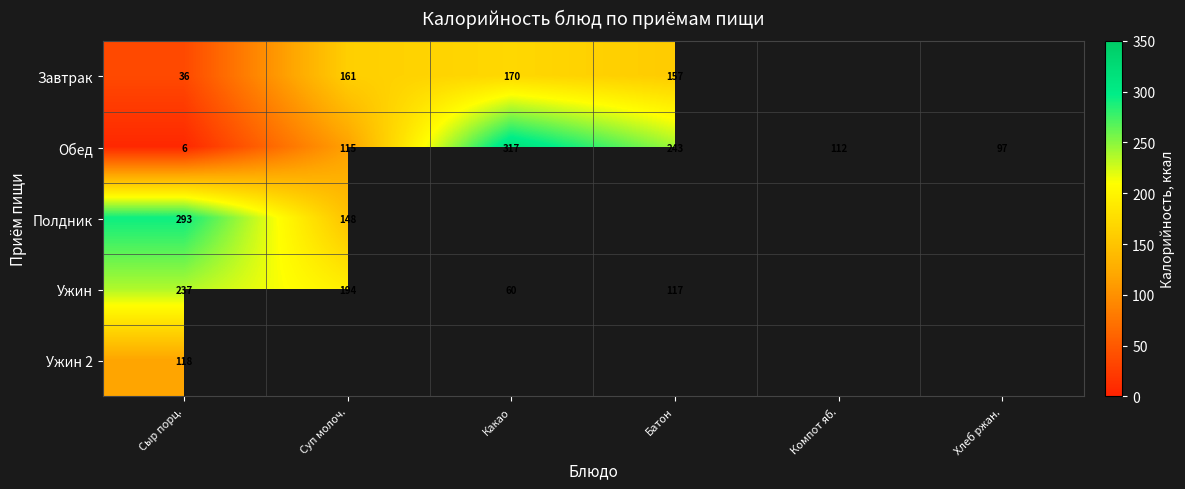

Is the value of Обед at Сыр порц. greater than the value of Полдник at Сыр порц.?

No